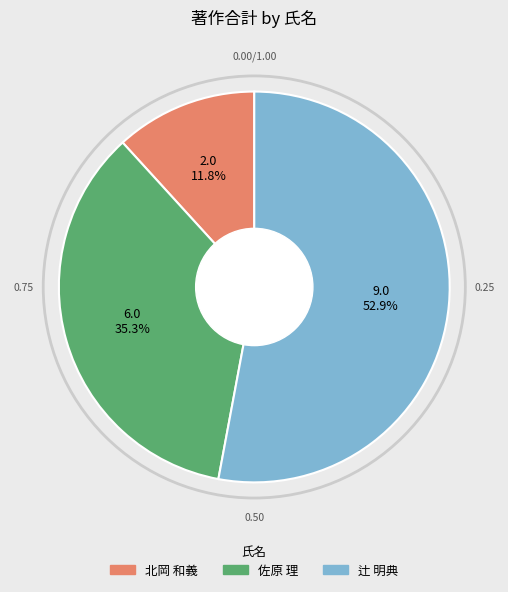

What is the ratio of the value at 北岡 和義 to the value at 佐原 理?

0.3